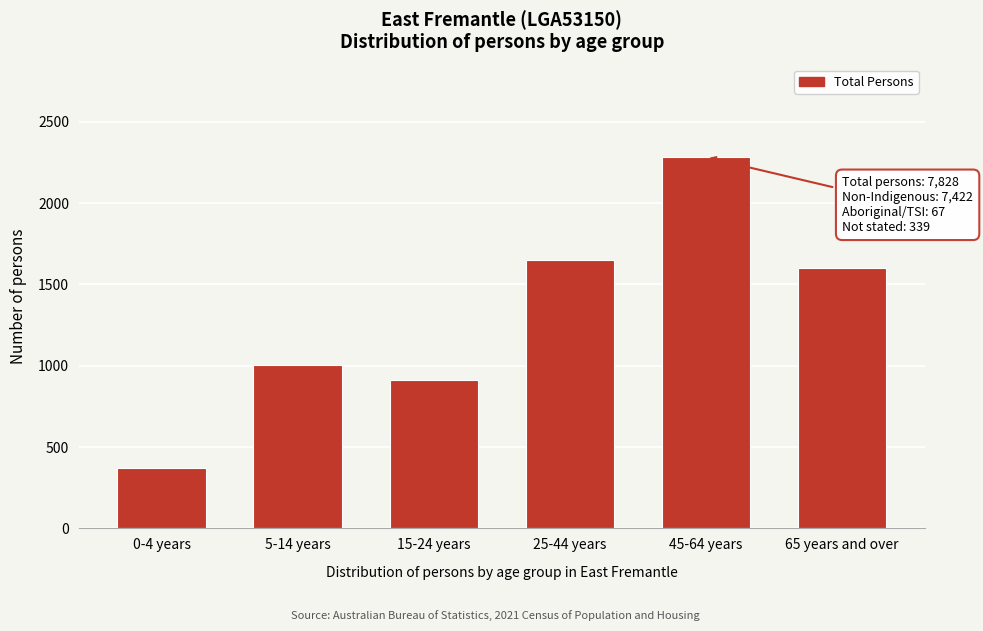

Reading right to left, what are all the values shown in this chart?

1601	2282	1653	915	1006	371